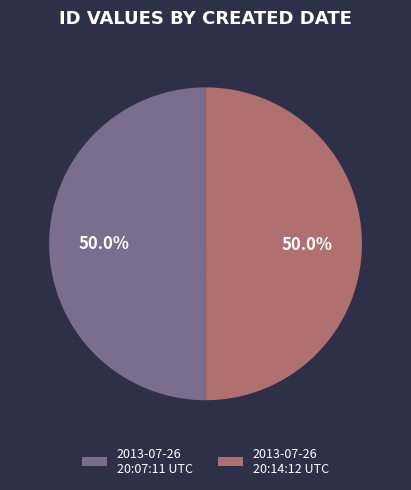

What percentage is the 2013-07-26 20:14:12 UTC slice, to the nearest percent?

50%